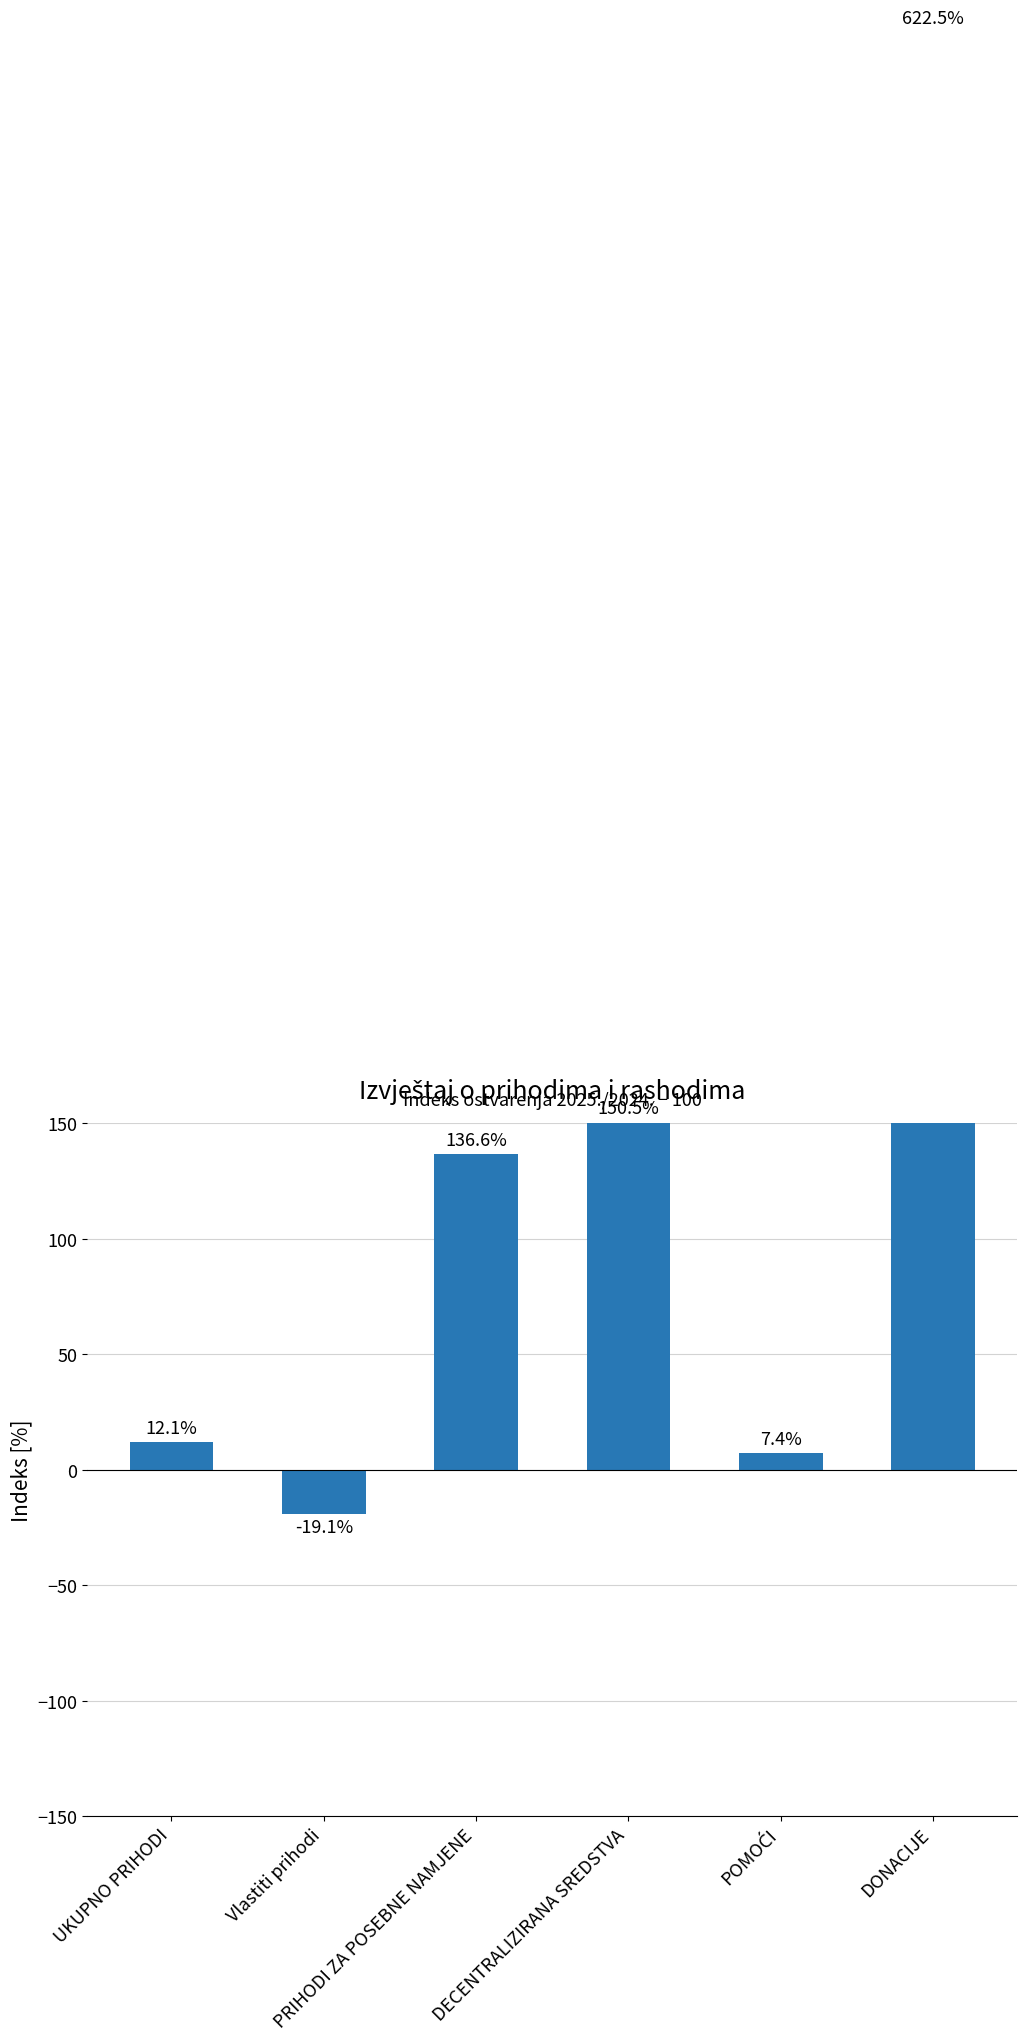

Where does the data first go above 136?

PRIHODI ZA POSEBNE NAMJENE